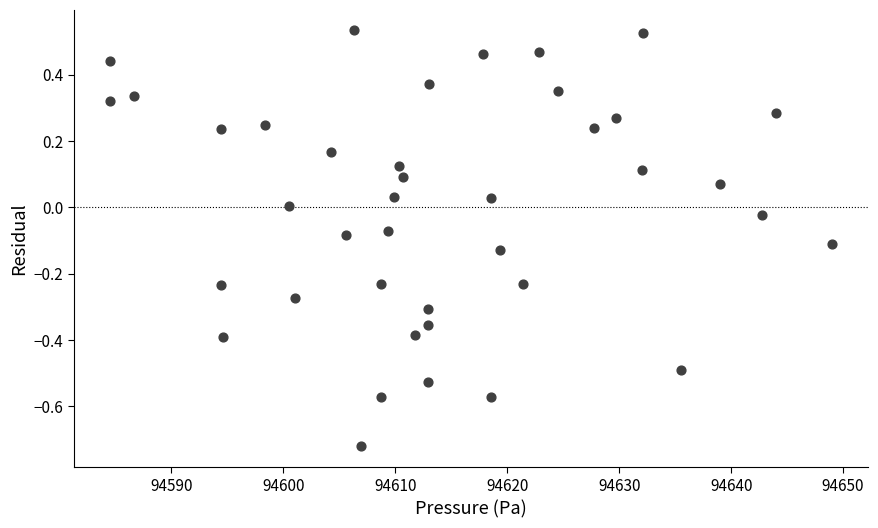

What is the range of Y values (max minus min)?

1.3